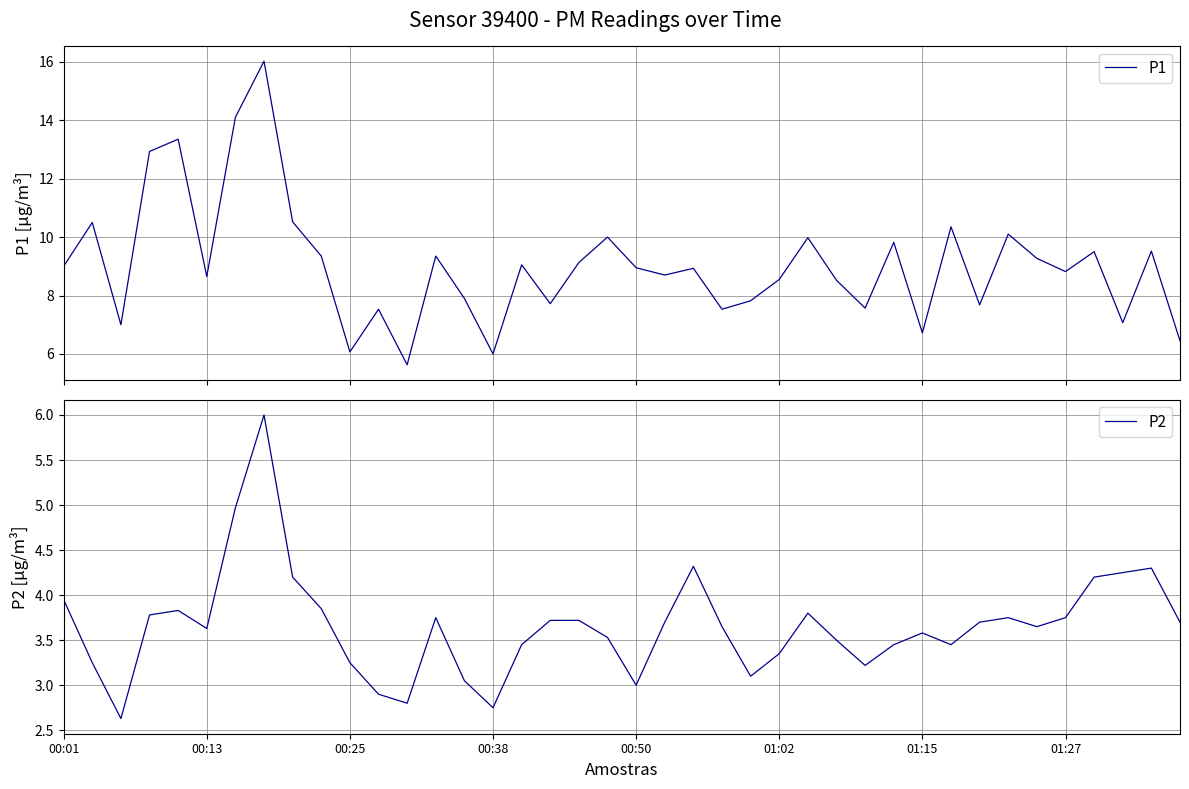

What is the lowest value of the P1 series?

5.6